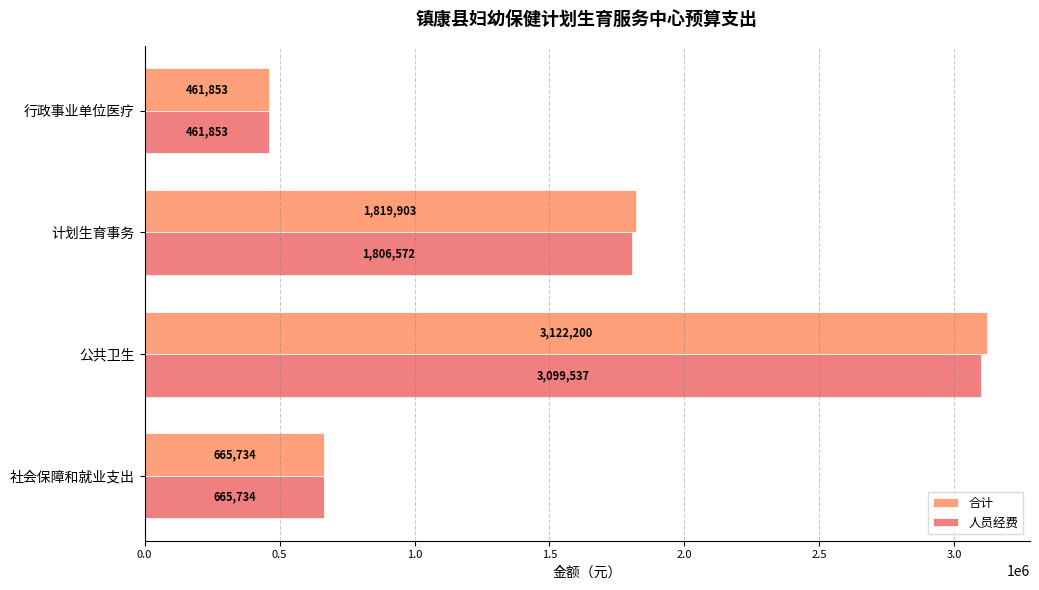

How many distinct data groups are displayed?

2